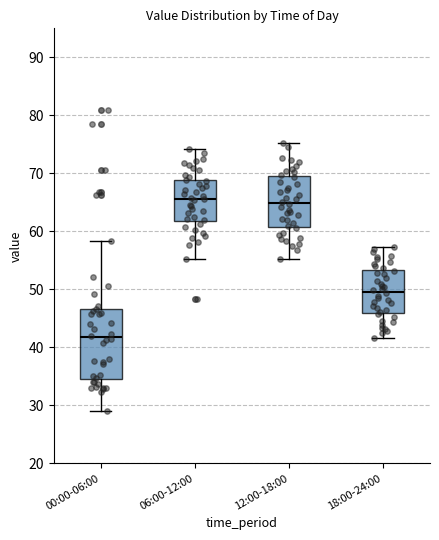

Where is the lower edge of the box for 12:00-18:00 on the y-axis? The values are not printed on the chart, so give them approximately, as read against the axis.

61